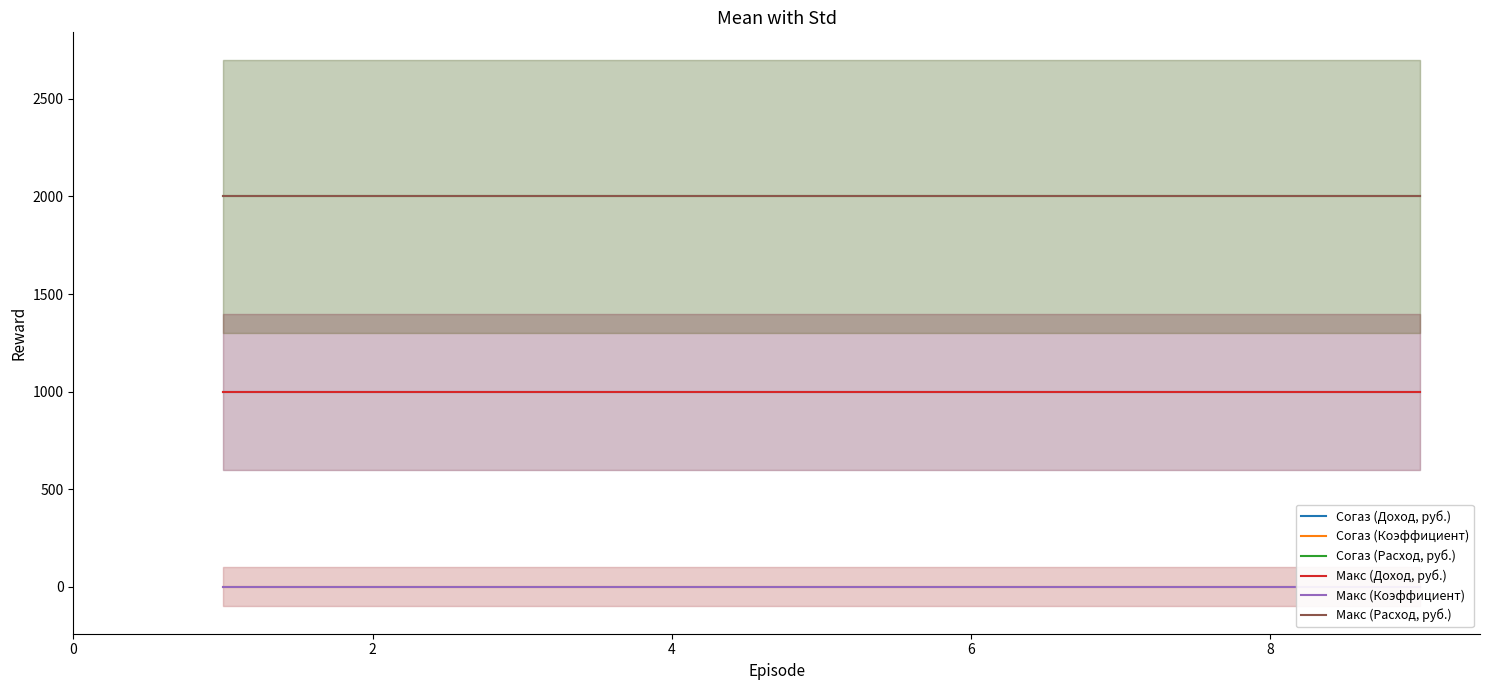

Is it true that Макс (Доход, руб.) equals 1000 at 2?

True